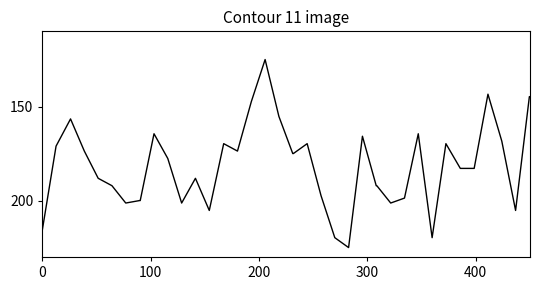

What is the difference between the maximum and minimum values?

100.0